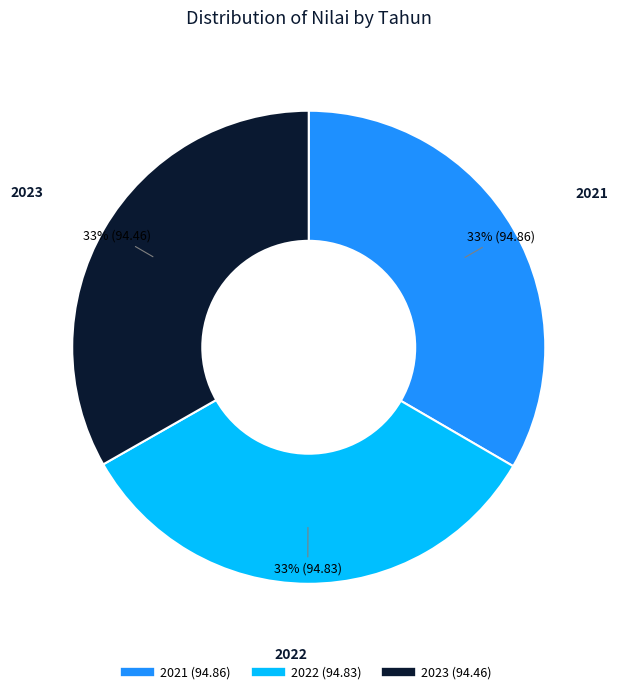

To the nearest percent, what percentage of the pie is 2021?

33%